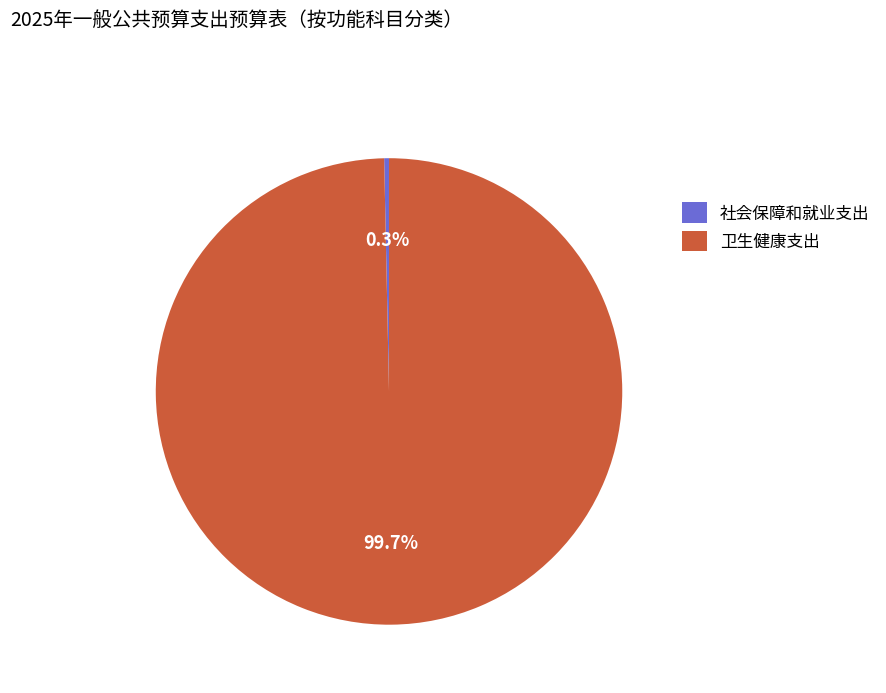

Count the number of slices in the pie.

2